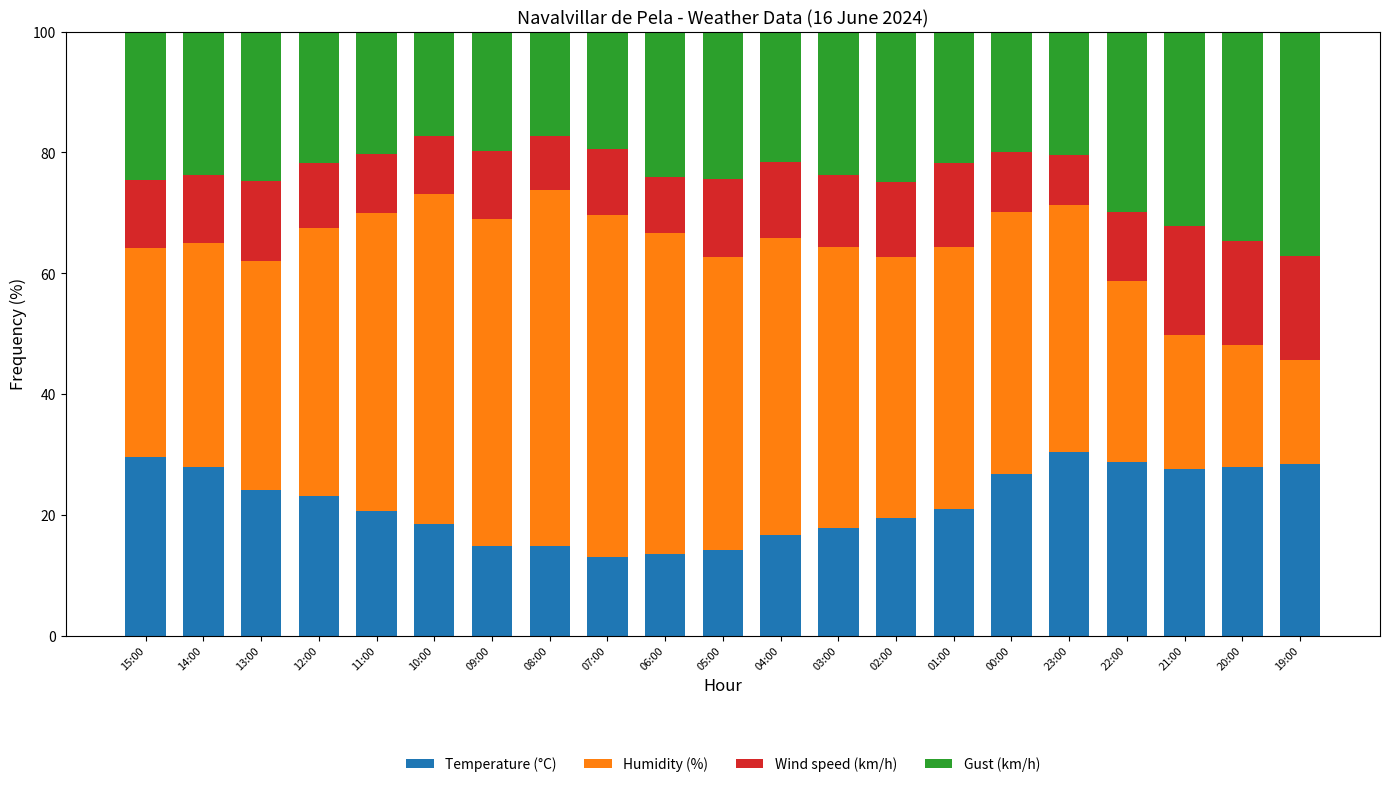

The Temperature (°C) series shows 6.2 at 07:00. True or false?

False